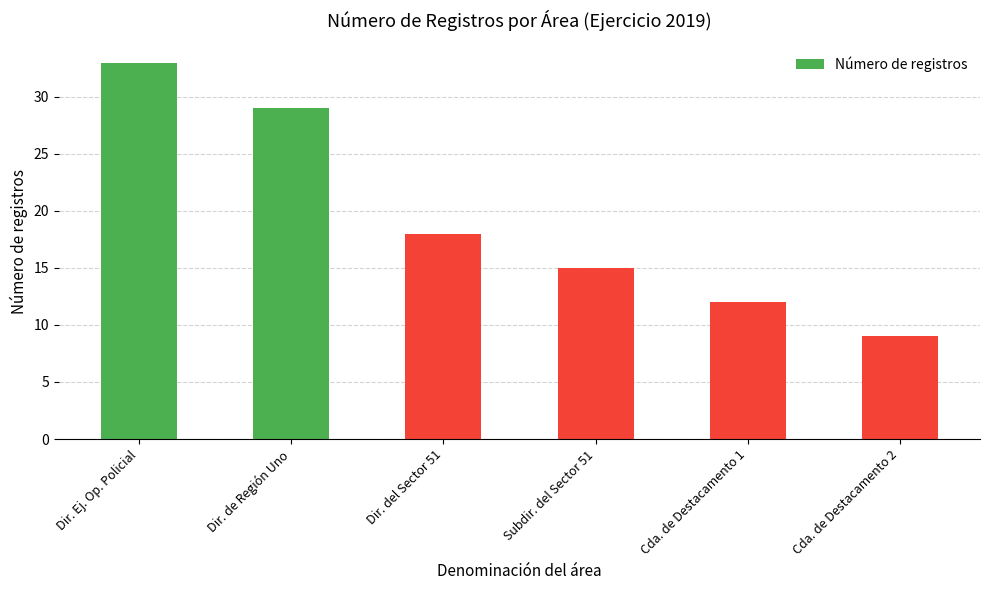

Reading left to right, extract all data points from this chart.

33	29	18	15	12	9